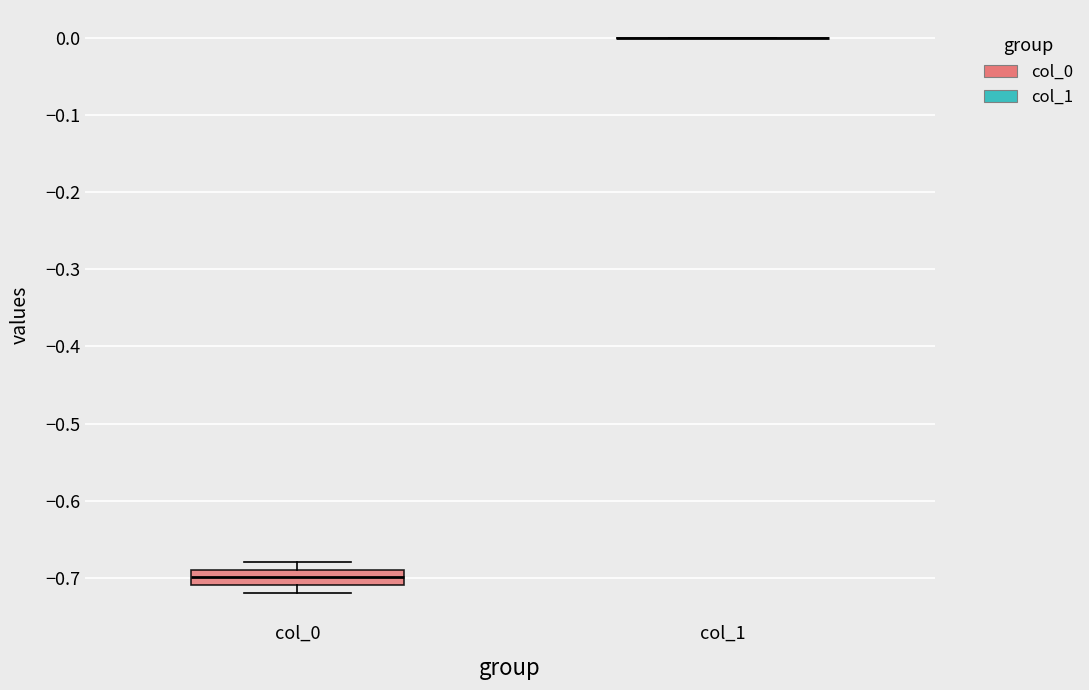

Reading left to right, transcribe this box plot: for each box, give where its median line is, the range the box spans, and where its two whiskers end, as read against the y-axis. The values are not printed on the chart, so give them approximately, as read against the axis.

col_0: median -0.70, box -0.71 to -0.69, whiskers -0.72 to -0.68
col_1: box collapsed to a line at 0.00, whiskers 0.00 to 0.00